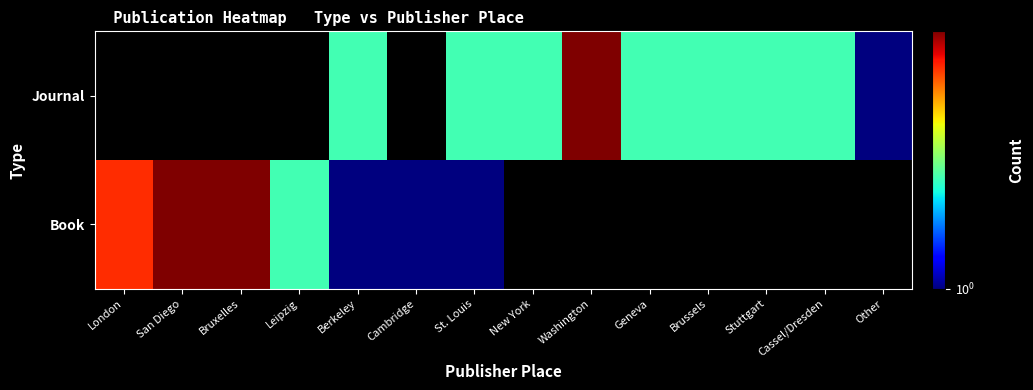

At which category does the chart reach its peak across all series?

San Diego